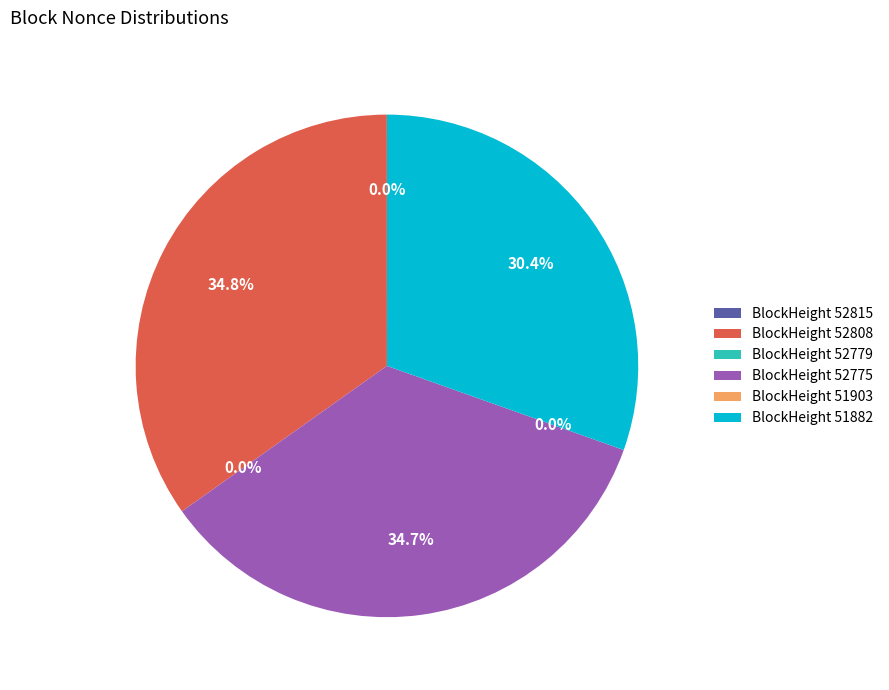

What percentage is NOT represented by 51882?

69.6%